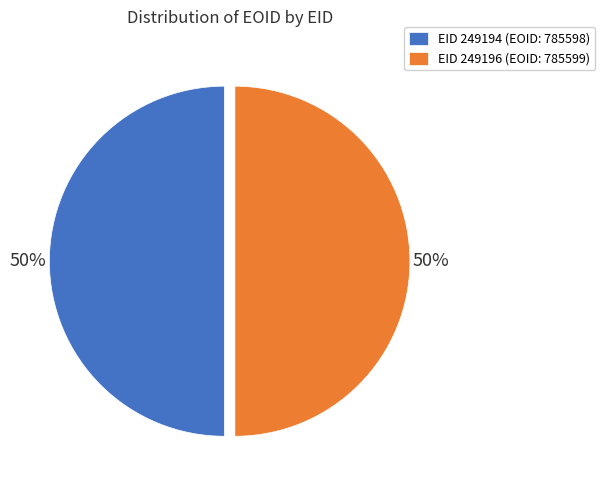

What percentage is the EID 249196 (EOID: 785599) slice, to the nearest percent?

50%